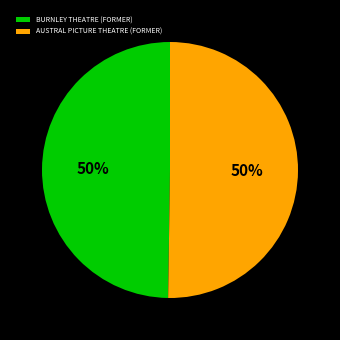

Is the sum of BURNLEY THEATRE (FORMER) and AUSTRAL PICTURE THEATRE (FORMER) greater than half?

Yes